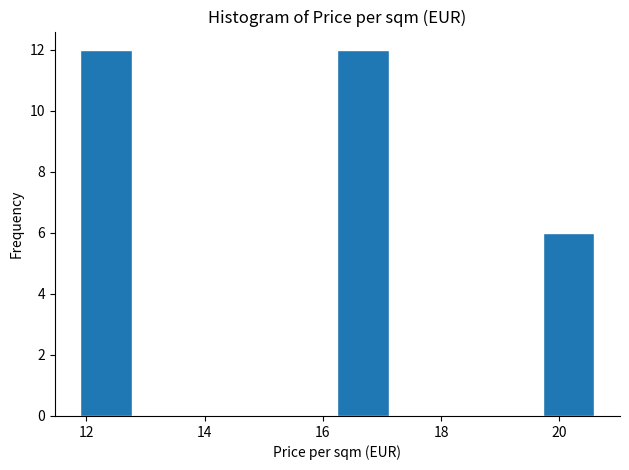

Reading left to right, list every bar in this chart as the range it spans on the x-axis followed by its height. Neither the bar edges nor the heights are printed on the chart, so give them approximately, as read against the axes.

12.0 to 12.8: 12
12.8 to 13.6: 0
13.6 to 14.6: 0
14.6 to 15.4: 0
15.4 to 16.2: 0
16.2 to 17.2: 12
17.2 to 18.0: 0
18.0 to 18.8: 0
18.8 to 19.8: 0
19.8 to 20.6: 6